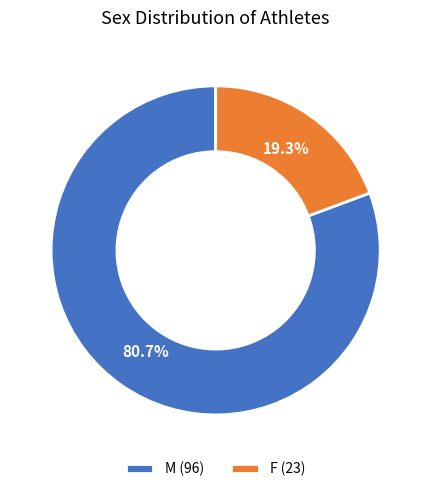

Rank the categories by value from lowest to highest.

F, M